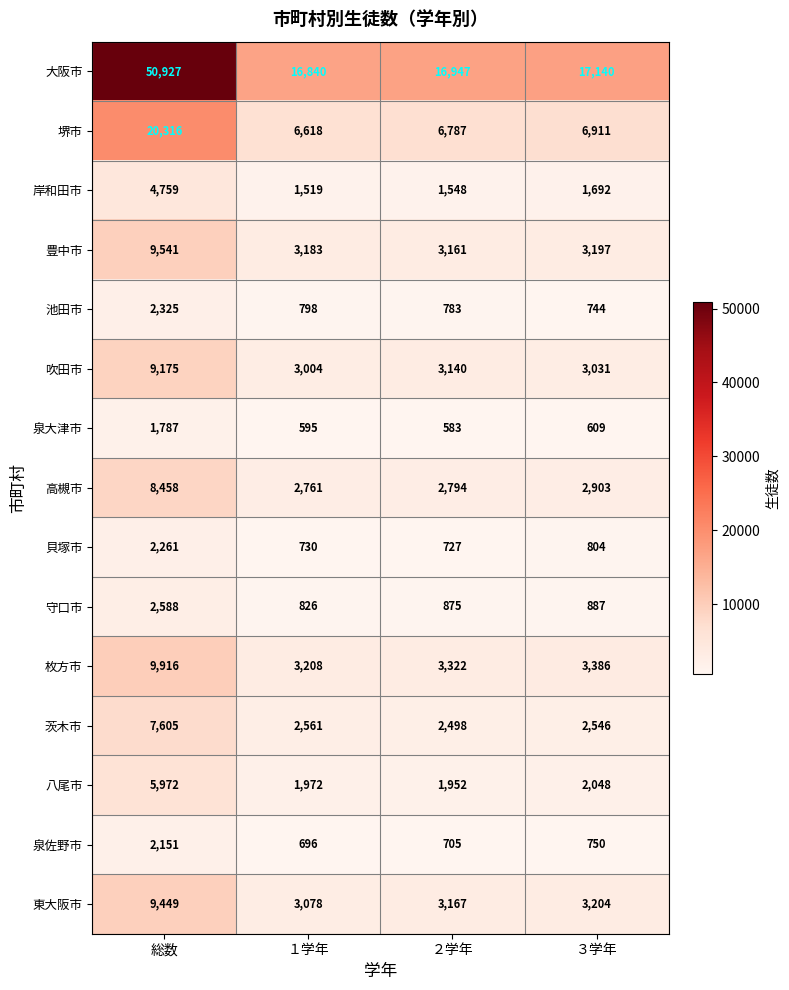

How many series are shown in this chart?

15